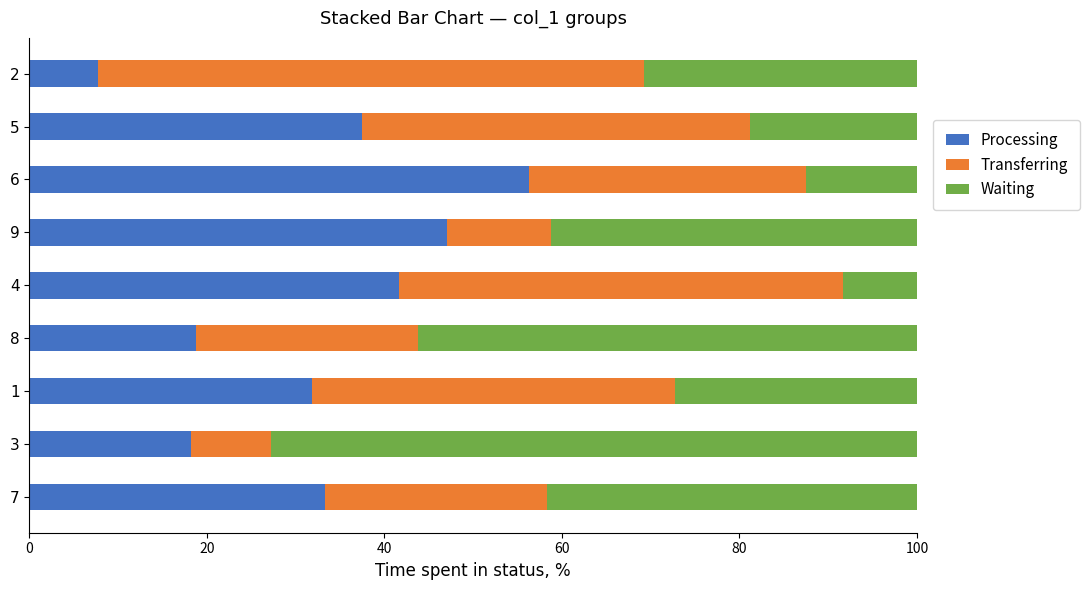

How many data points in Processing are above 33?

5